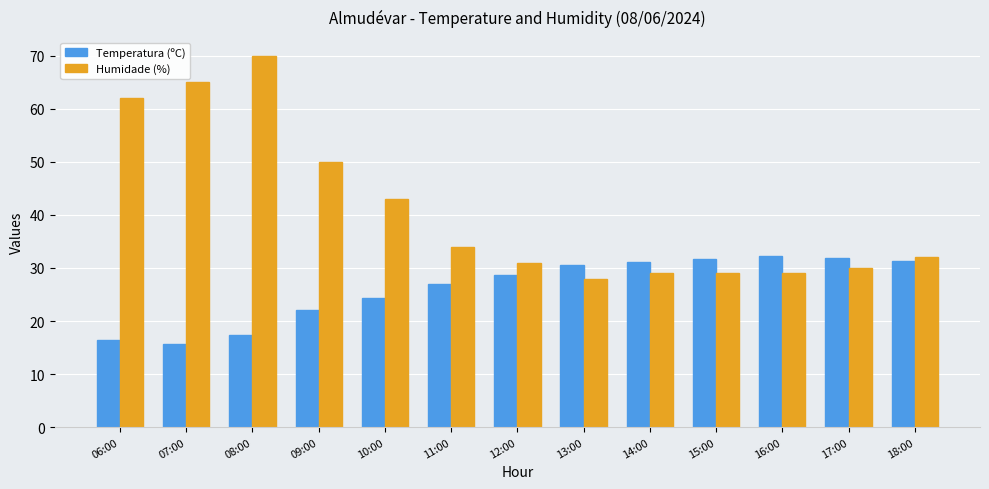

The Temperatura (ºC) series shows 15.6 at 07:00. True or false?

True